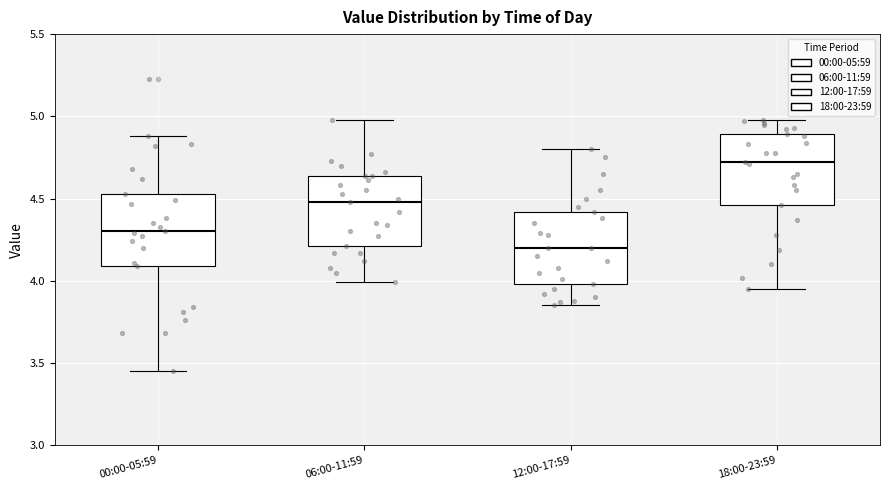

Reading left to right, transcribe this box plot: for each box, give where its median line is, the range the box spans, and where its two whiskers end, as read against the y-axis. The values are not printed on the chart, so give them approximately, as read against the axis.

00:00-05:59: median 4.30, box 4.10 to 4.55, whiskers 3.45 to 4.90
06:00-11:59: median 4.50, box 4.20 to 4.65, whiskers 4.00 to 5.00
12:00-17:59: median 4.20, box 4.00 to 4.40, whiskers 3.85 to 4.80
18:00-23:59: median 4.70, box 4.45 to 4.90, whiskers 3.95 to 5.00